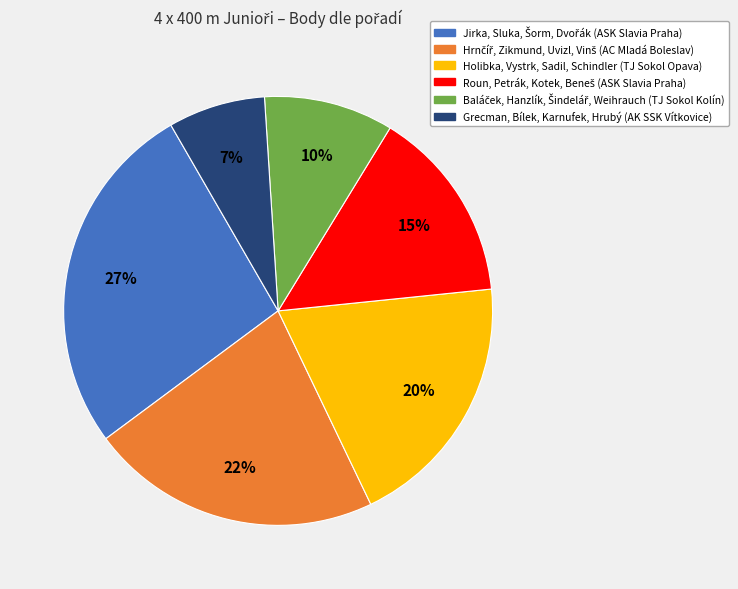

To the nearest percent, what portion does Grecman, Bílek, Karnufek, Hrubý (AK SSK Vítkovice) represent?

7%